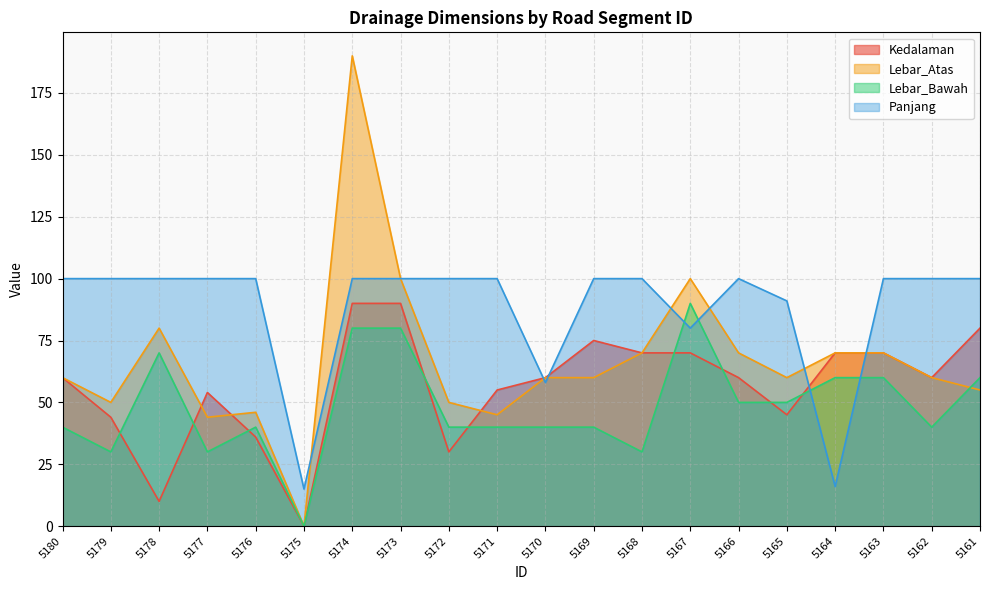

Which category has the lowest value across all series?

5175